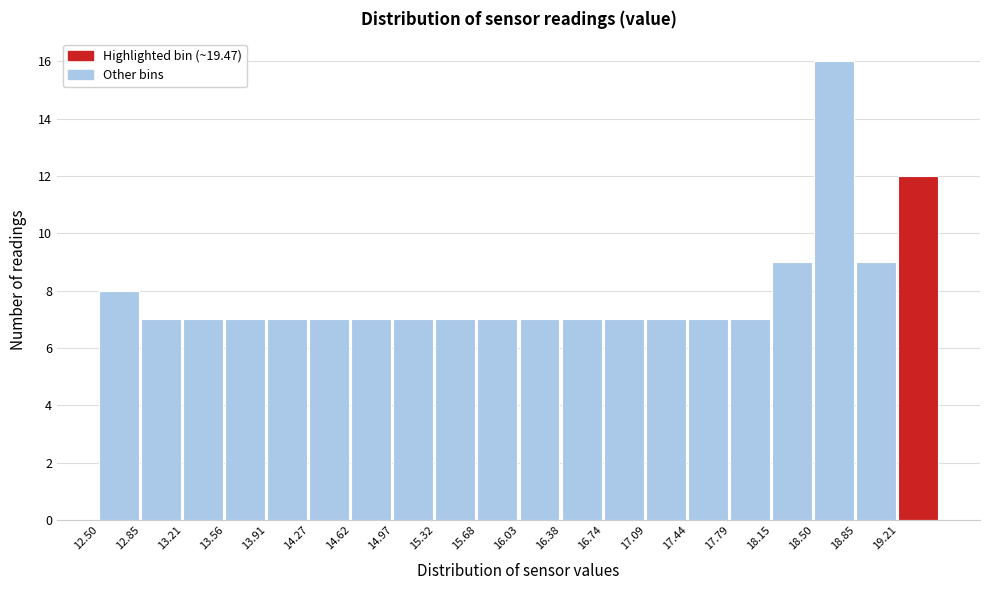

How tall is the bar that spans 17.80 to 18.15 on the x-axis? Neither the bar edges nor the heights are printed on the chart, so give them approximately, as read against the axes.

7